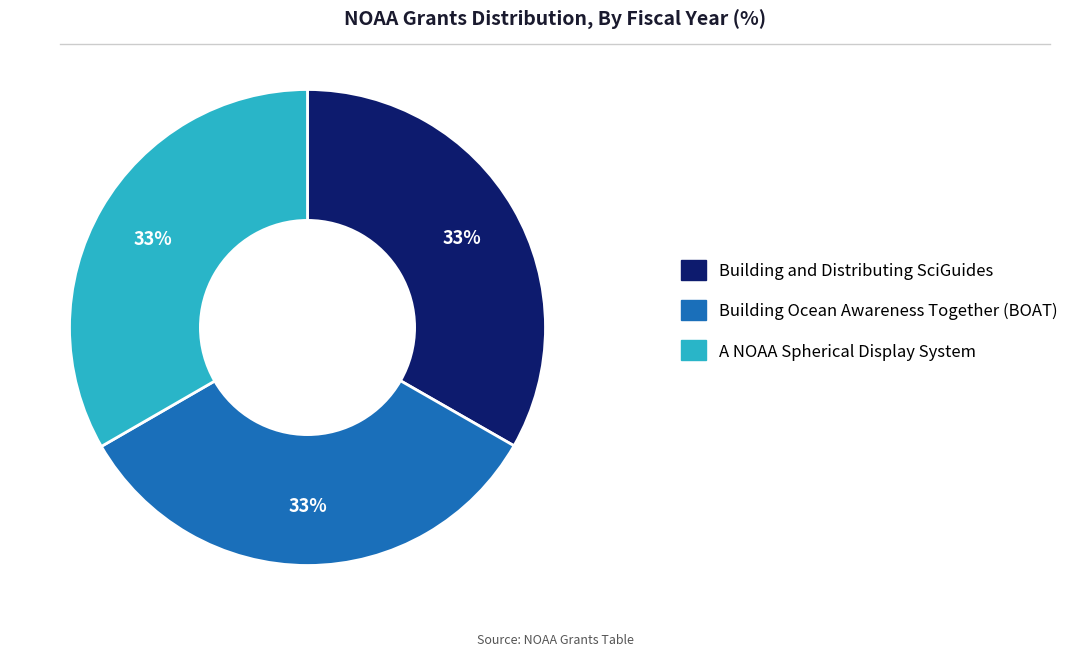

Does A NOAA Spherical Display System represent more than half of the total?

No